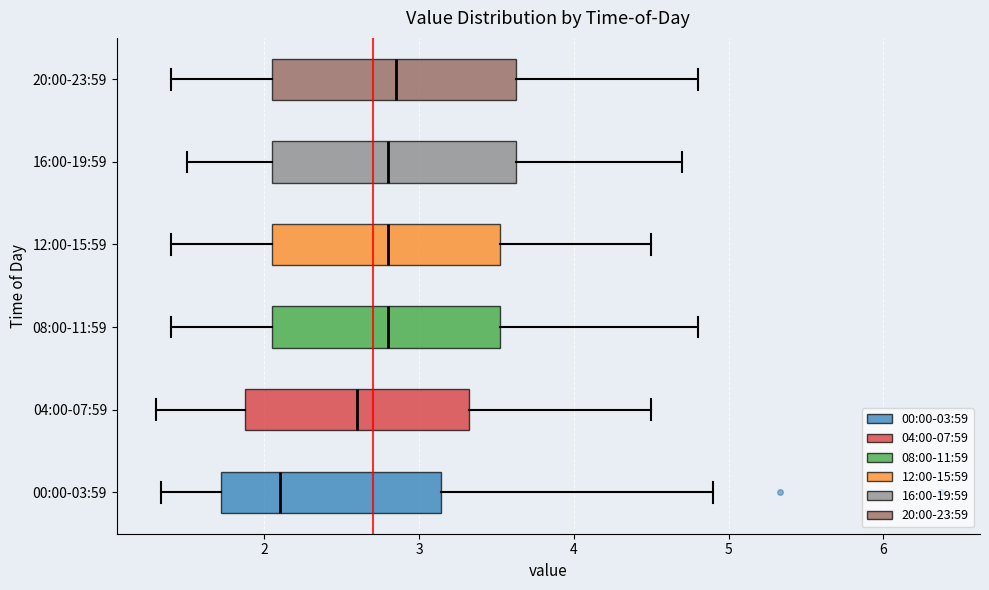

Where does the median line of the box for 08:00-11:59 sit on the x-axis? The values are not printed on the chart, so give them approximately, as read against the axis.

2.8